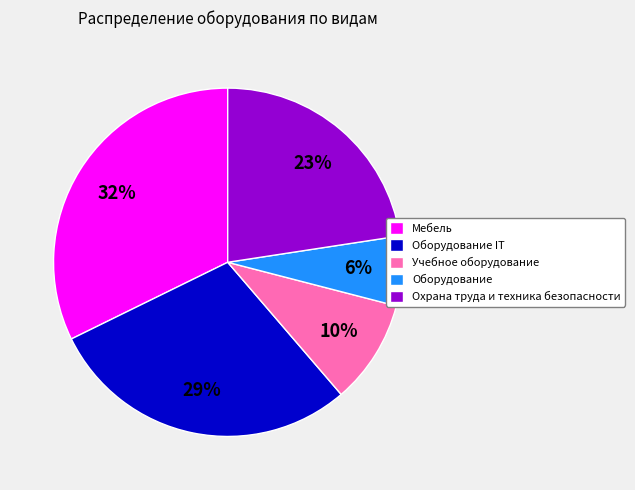

Does Учебное оборудование represent more than half of the total?

No